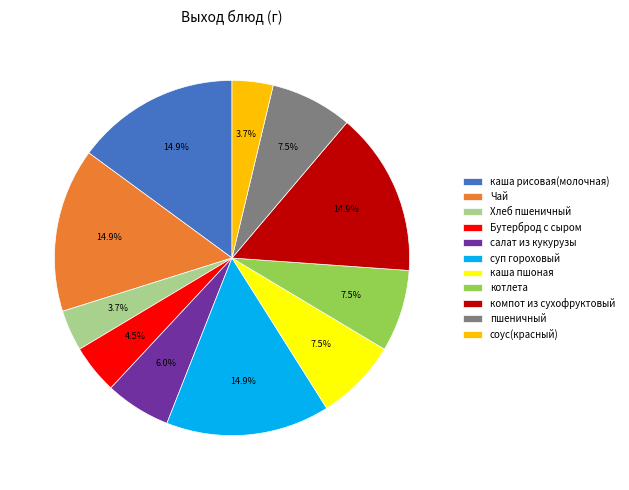

Is котлета the majority of the pie?

No